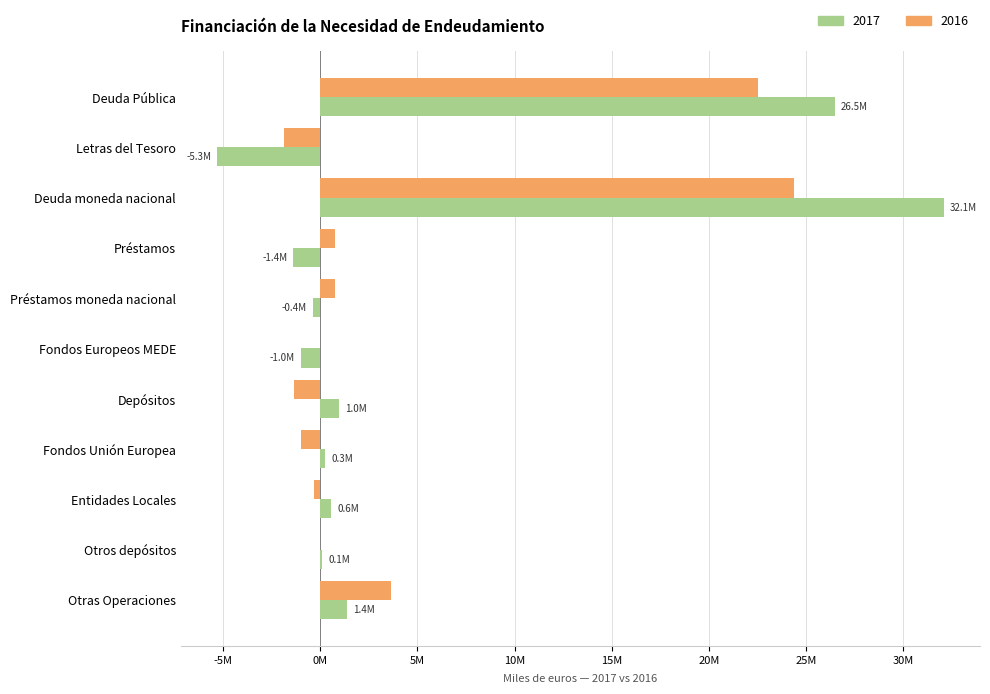

What are all the series names shown in the legend?

2017, 2016